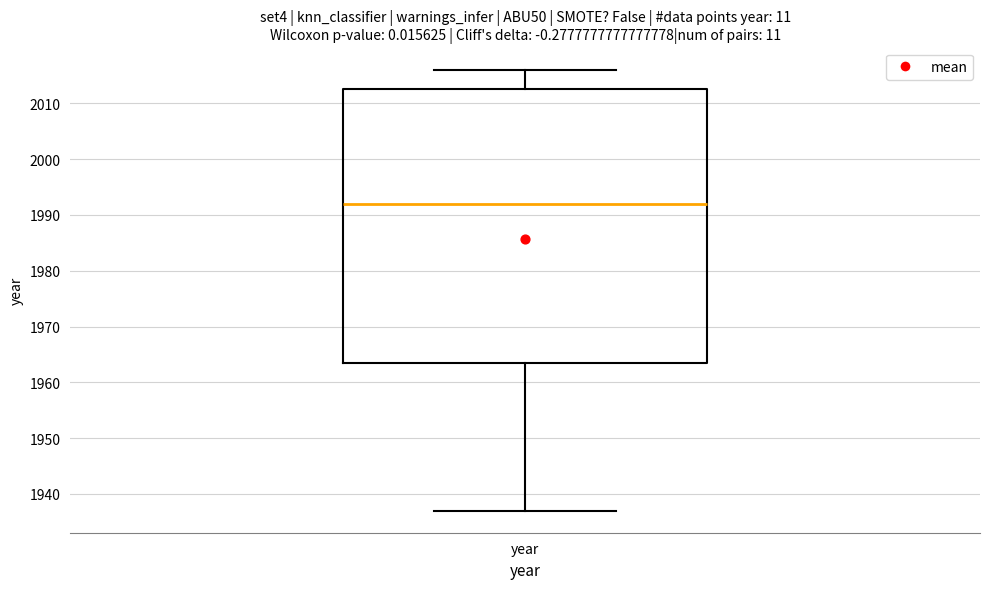

Where does the median line of the box for year sit on the y-axis? The values are not printed on the chart, so give them approximately, as read against the axis.

1992